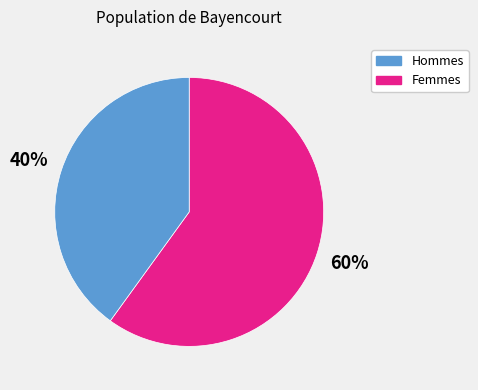

How many segments does this pie chart have?

2